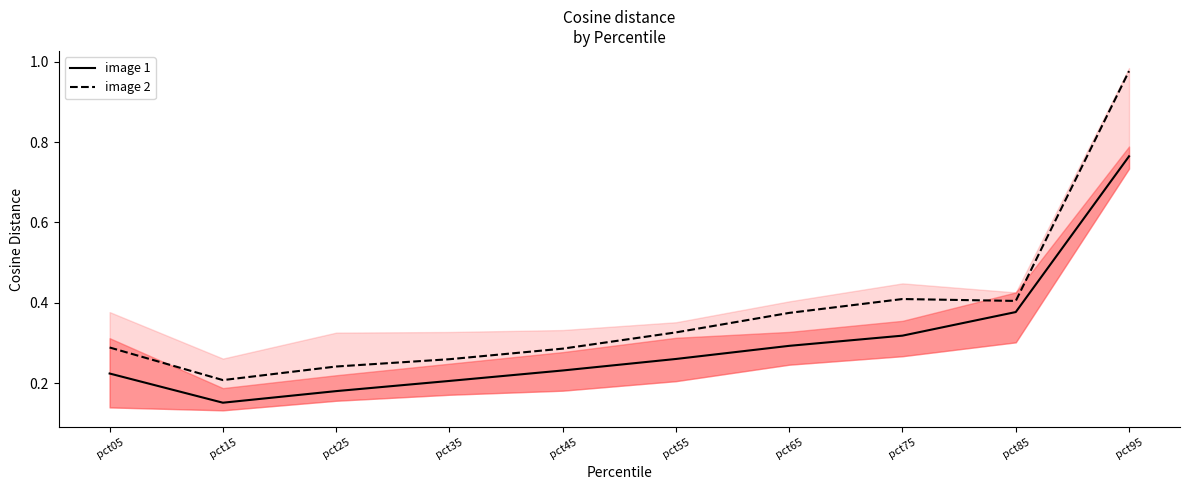

True or false: image 2 and image 1 intersect in this chart.

False